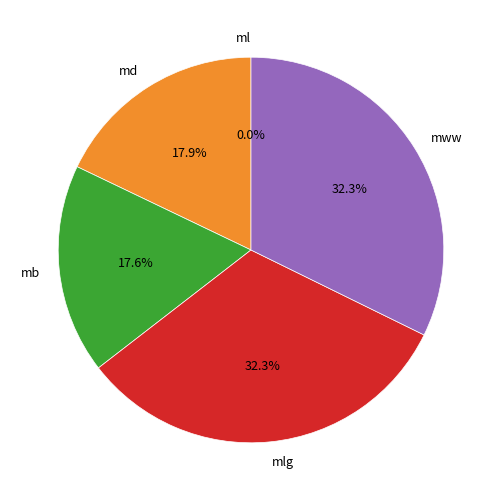

Between md and mww, which is larger?

mww